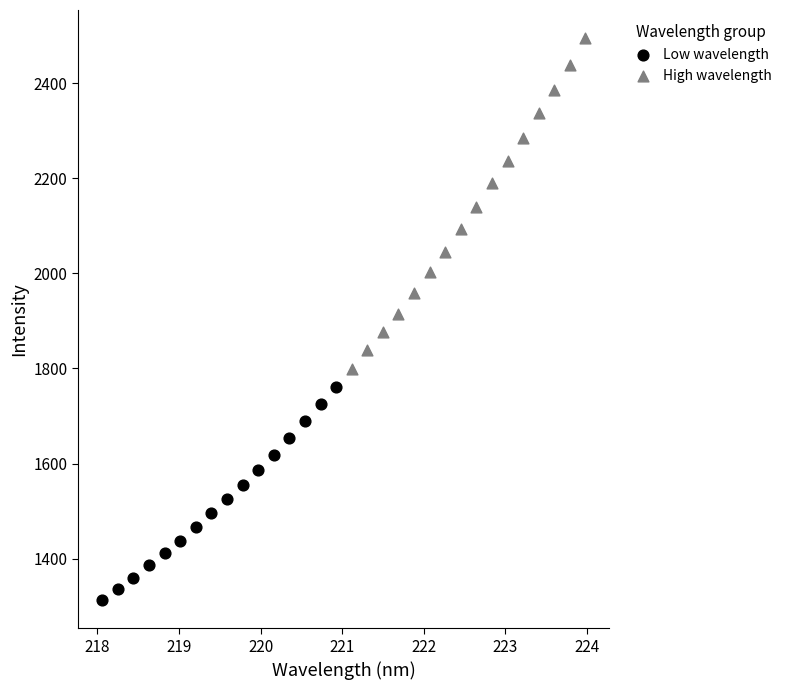

What are all the series names shown in the legend?

Low wavelength, High wavelength